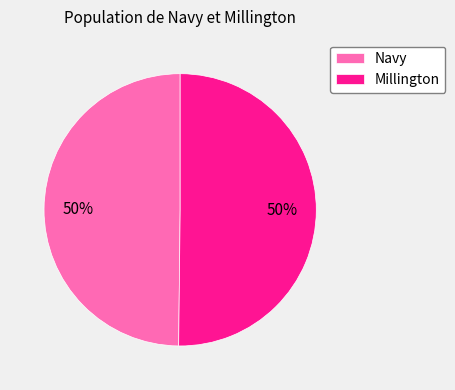

Approximately how many times larger is the value at Millington compared to Navy?

1.0